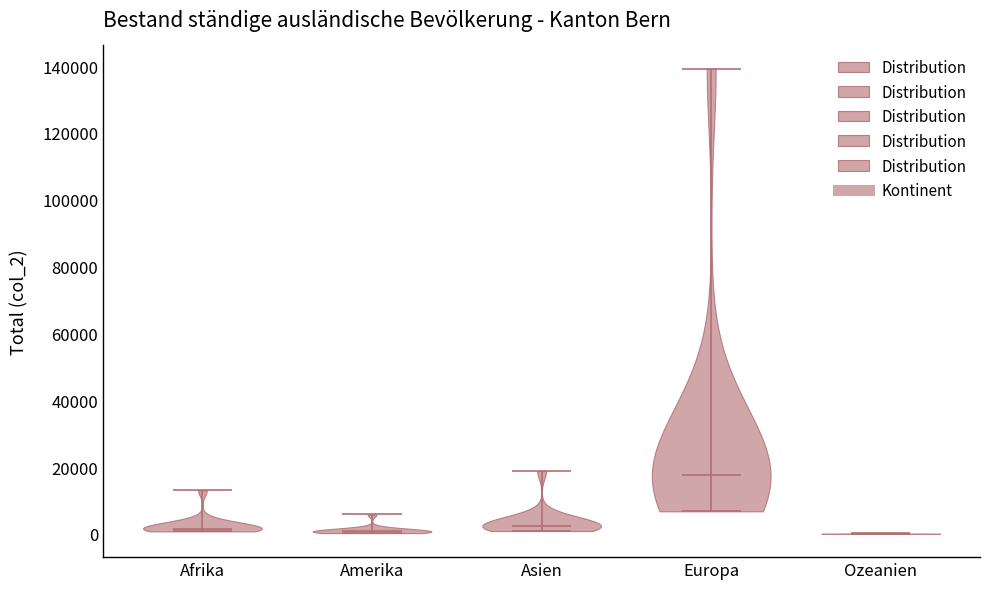

Reading left to right, read every violin against the y-axis: where its median line is, and the lowest and highest points it reaches. The values are not printed on the chart, so give them approximately, as read against the axis.

Afrika: median line 2000, lowest point 0, highest point 14000
Amerika: median line 0, lowest point 0, highest point 6000
Asien: median line 2000, lowest point 0, highest point 18000
Europa: median line 18000, lowest point 6000, highest point 140000
Ozeanien: median line 0, lowest point 0, highest point 0